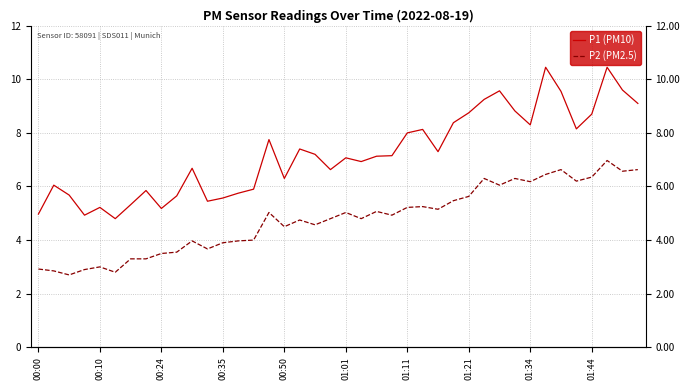

Is it true that P1 (PM10) equals 7.8 at 15?

True